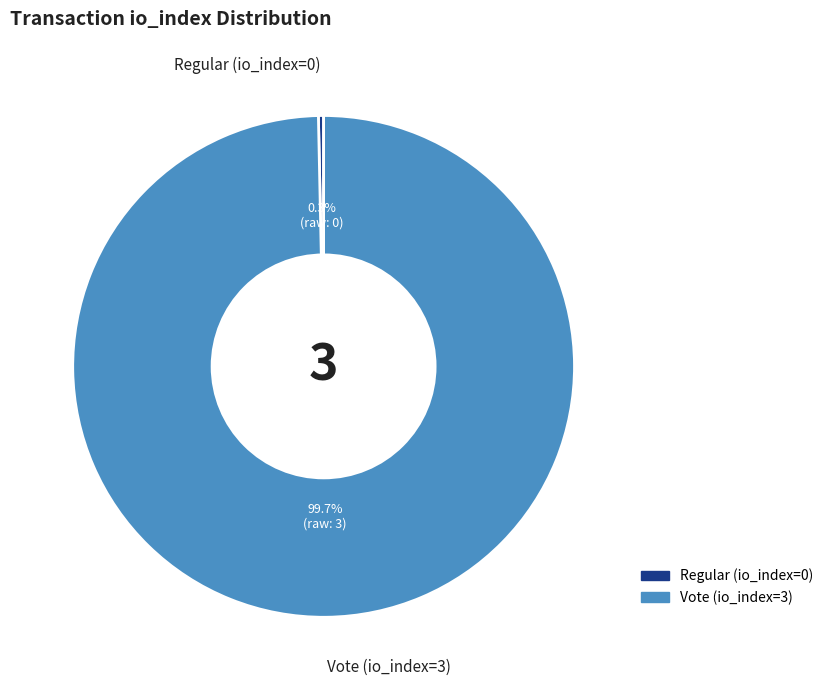

Rank the categories by value from lowest to highest.

Regular (io_index=0), Vote (io_index=3)